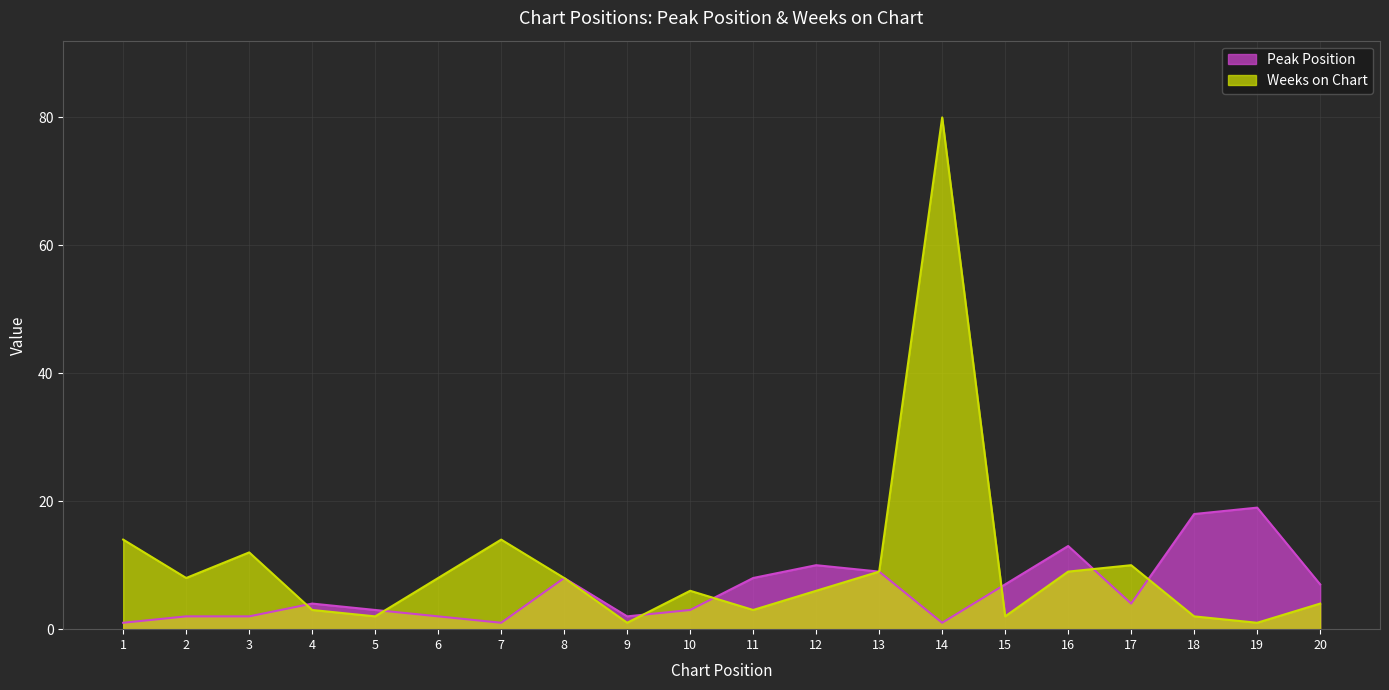

What is the minimum value for Peak Position?

1